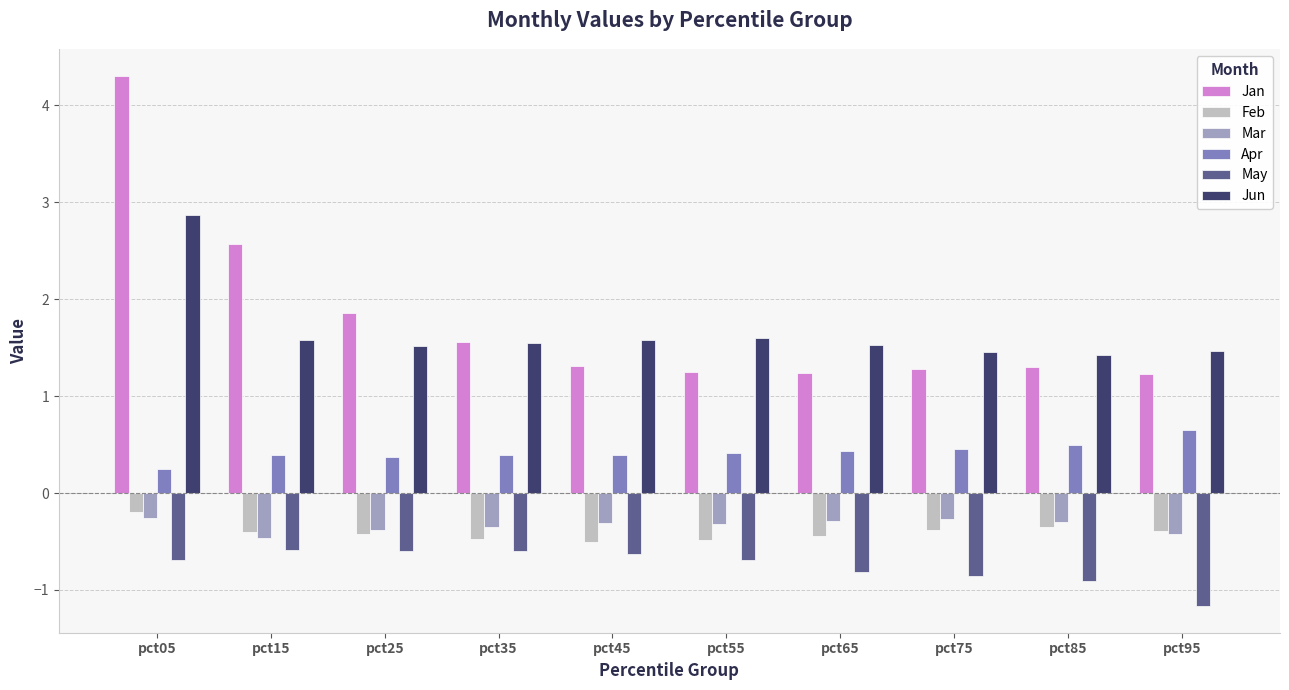

Which series has the widest spread of values?

Jan